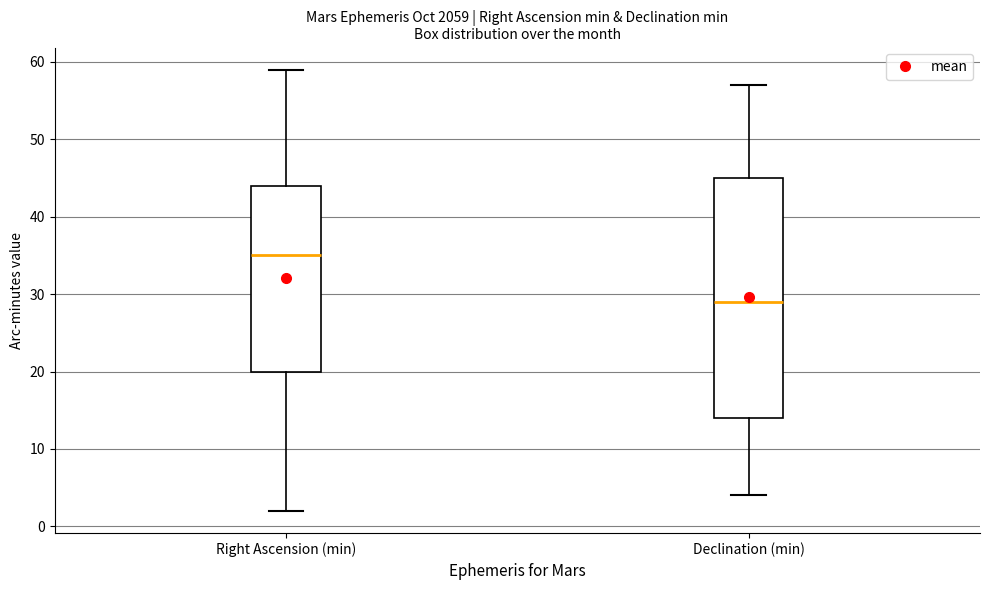

Reading left to right, transcribe this box plot: for each box, give where its median line is, the range the box spans, and where its two whiskers end, as read against the y-axis. The values are not printed on the chart, so give them approximately, as read against the axis.

Right Ascension (min): median 35, box 20 to 44, whiskers 2 to 59
Declination (min): median 29, box 14 to 45, whiskers 4 to 57